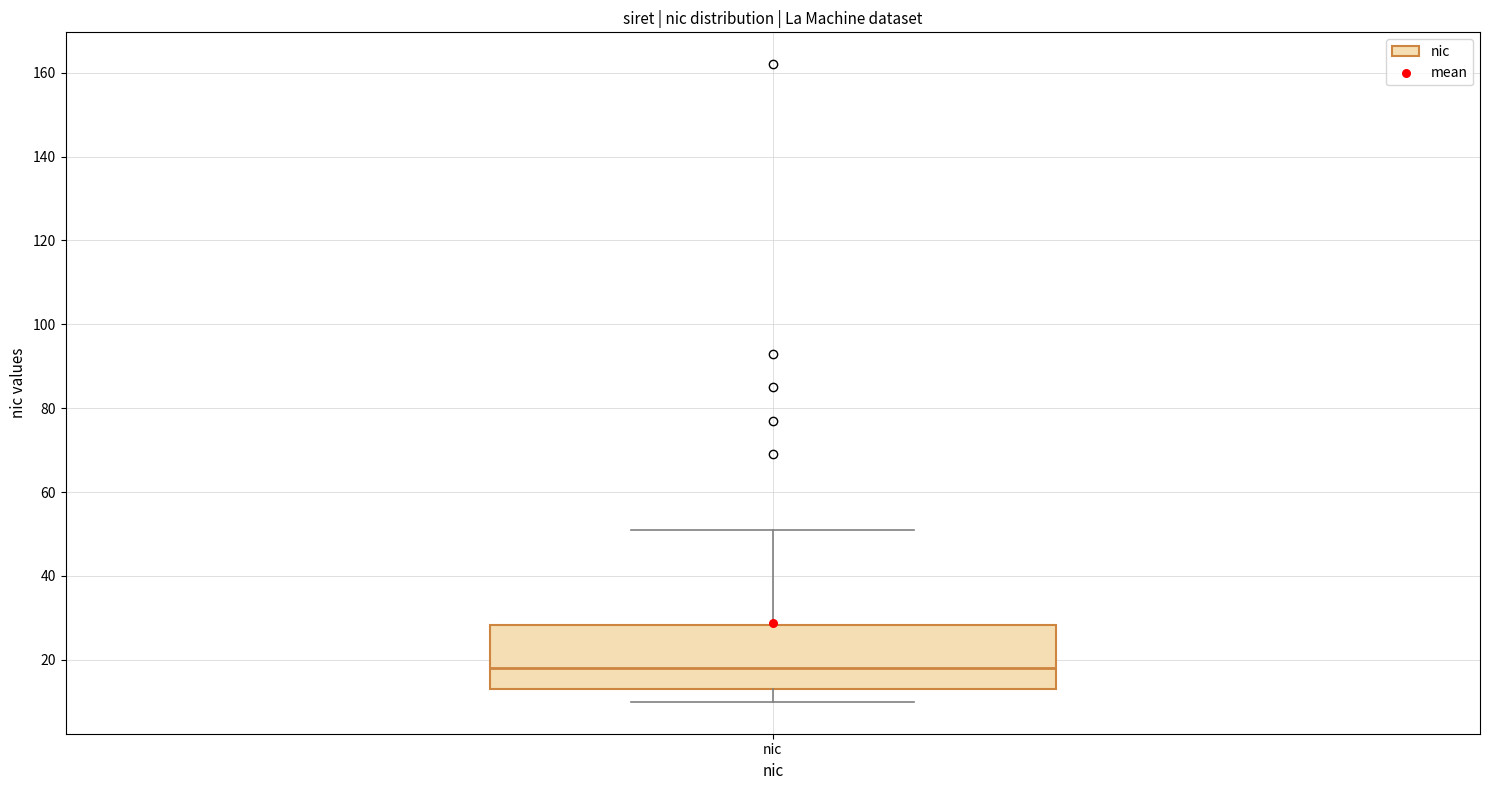

Transcribe this box plot: give where the median line is, the range the box spans, and where the two whiskers end, as read against the y-axis. The values are not printed on the chart, so give them approximately, as read against the axis.

median 18, box 14 to 28, whiskers 10 to 52